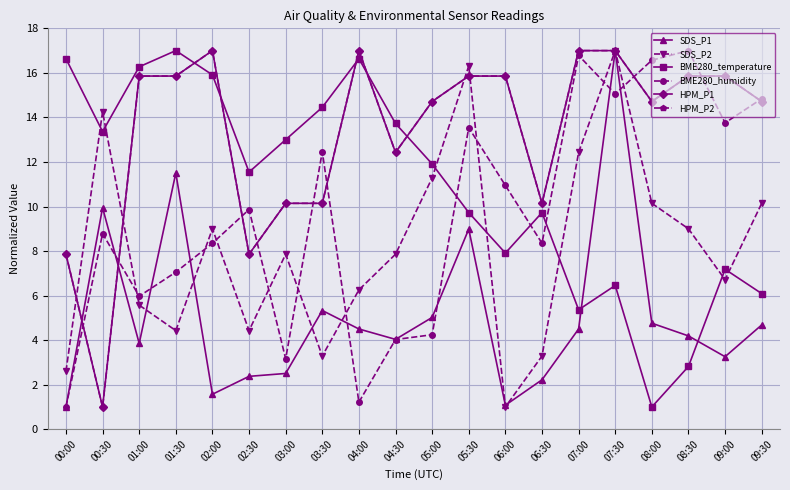

Where is the first local maximum for SDS_P1?

00:30